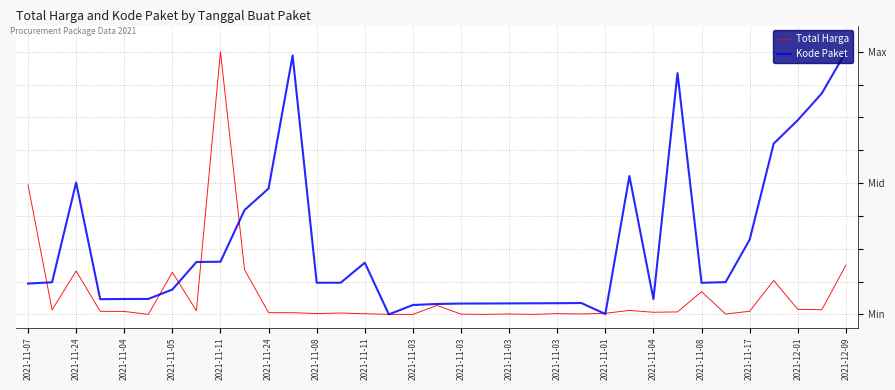

How many intersections are there between Total Harga and Kode Paket?

9